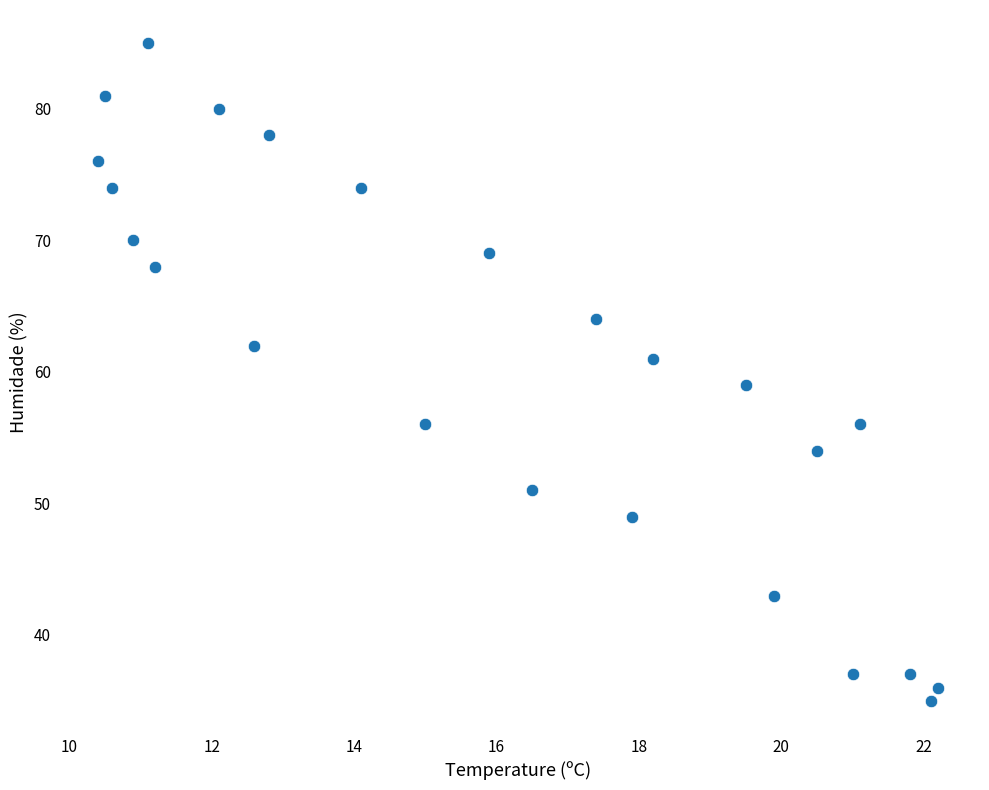

What is the range of Y values (max minus min)?

50